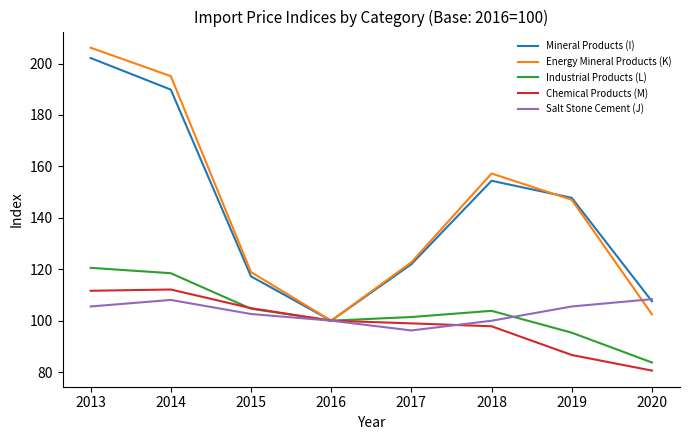

At which category is the sum across all series the highest?

2013